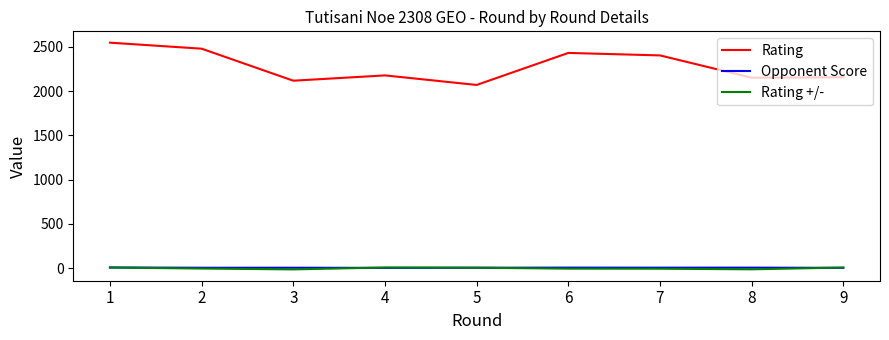

What is the average value of the Rating +/- series?

-2.9